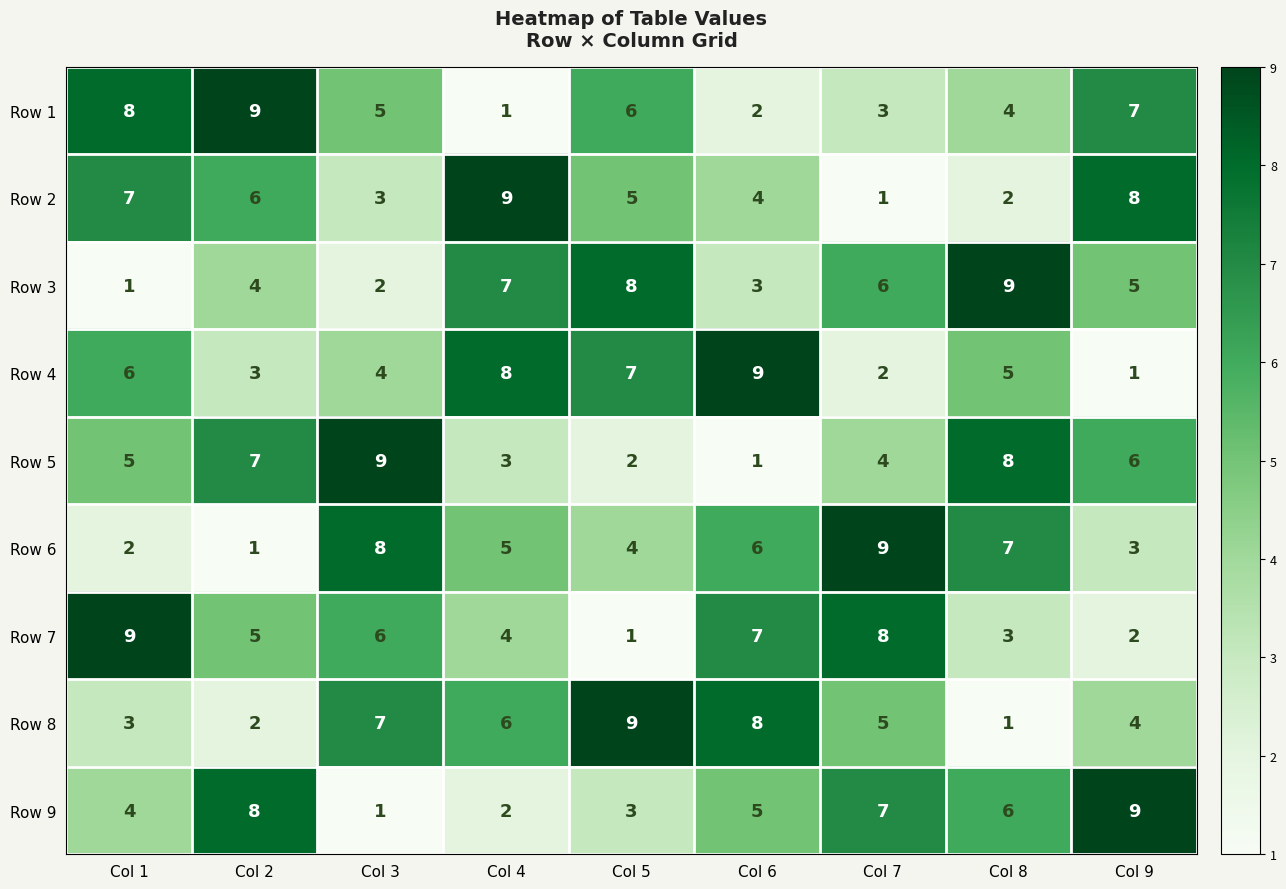

Count the Row 3 values in the range 3 to 7.

5